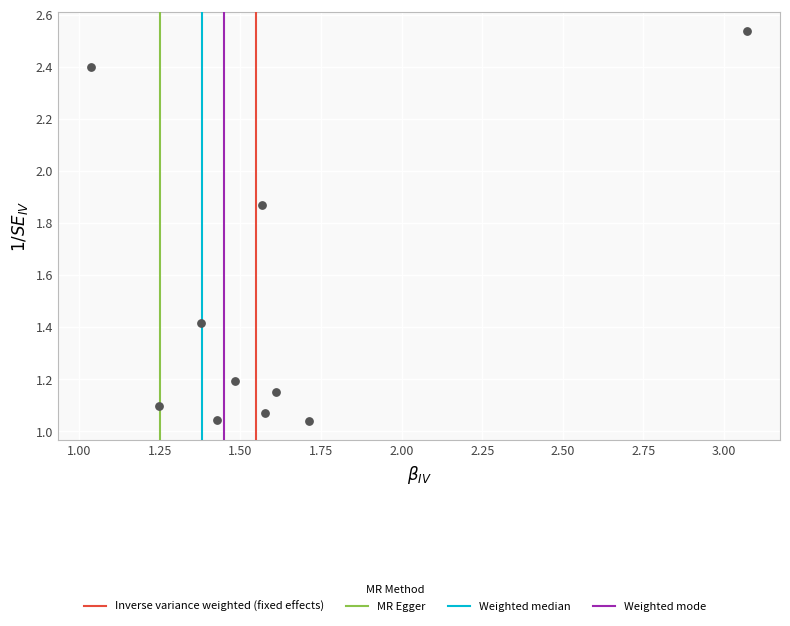

What is the average X value?

1.6